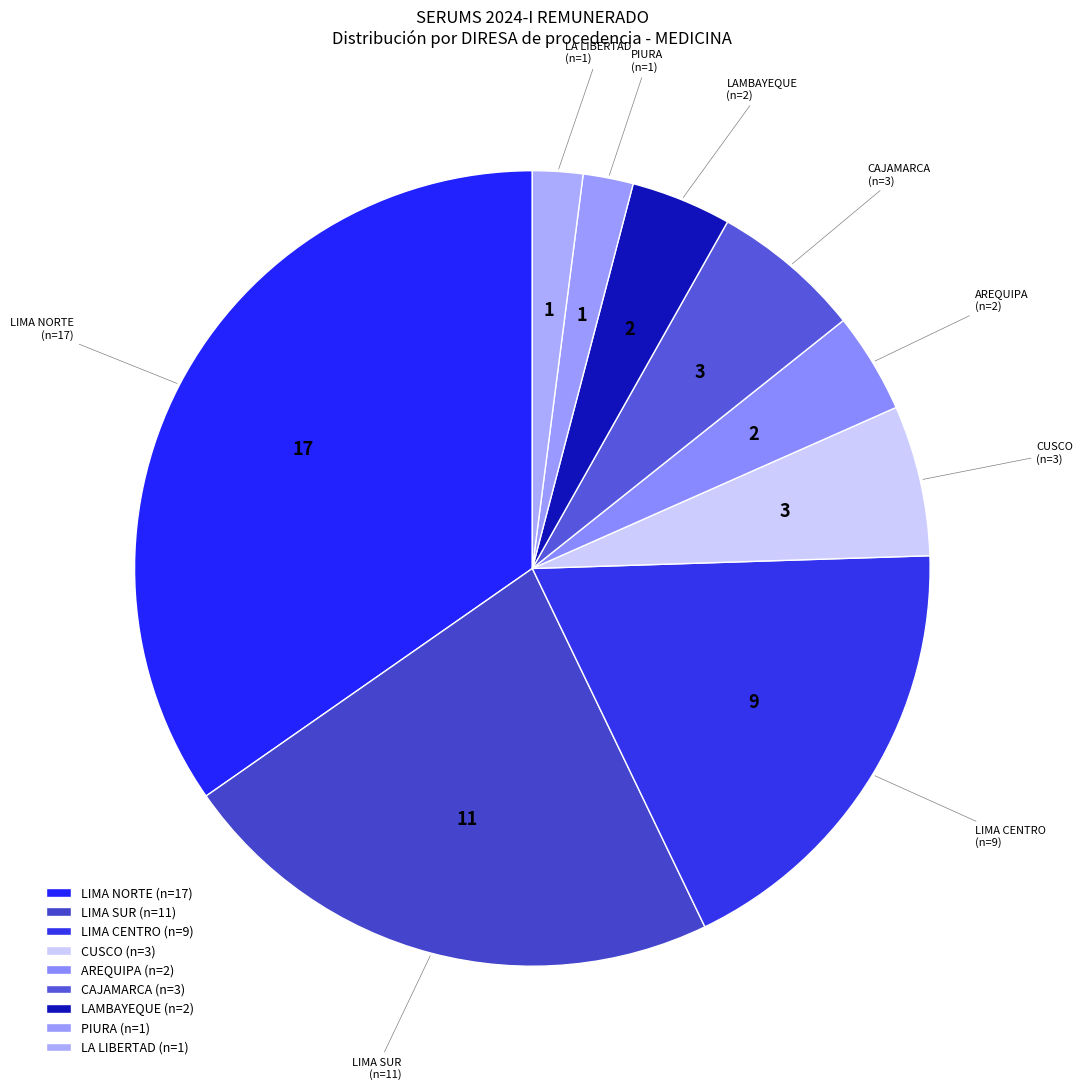

Count the number of slices in the pie.

9